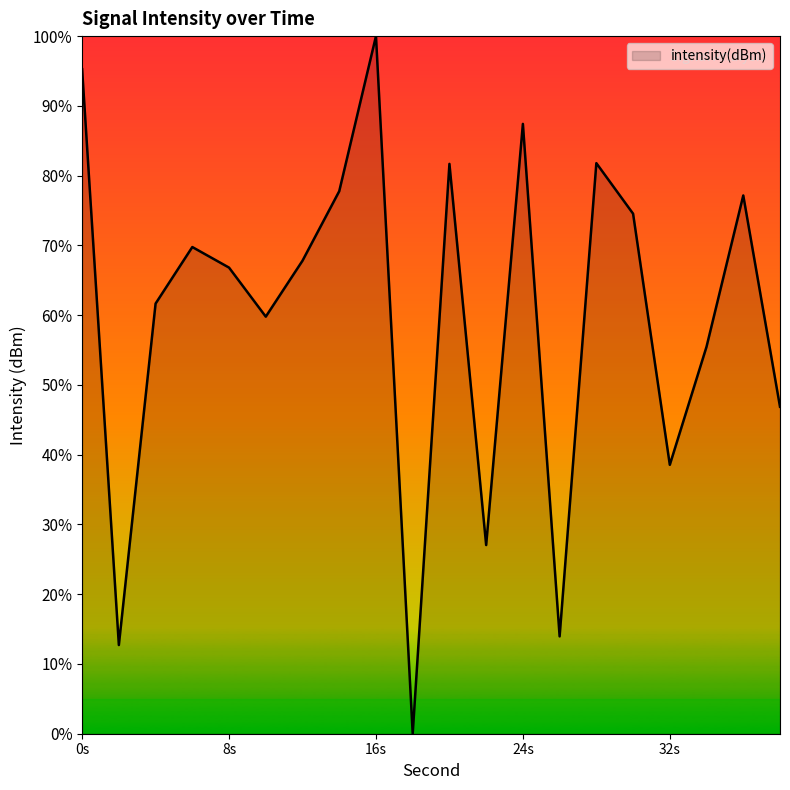

What is the difference between the maximum and minimum values?

100.0